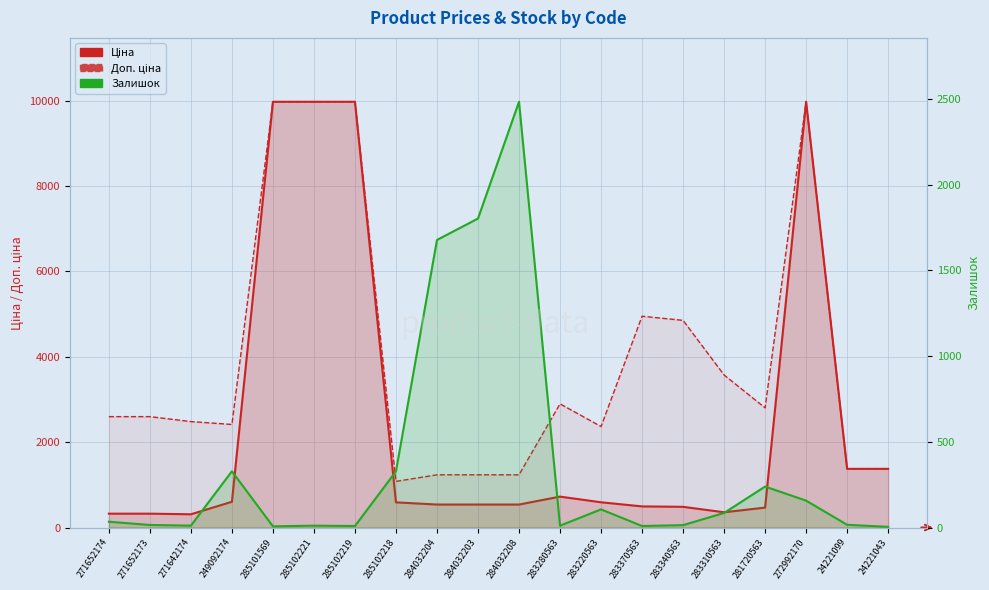

What is the minimum value for Залишок?

4.0